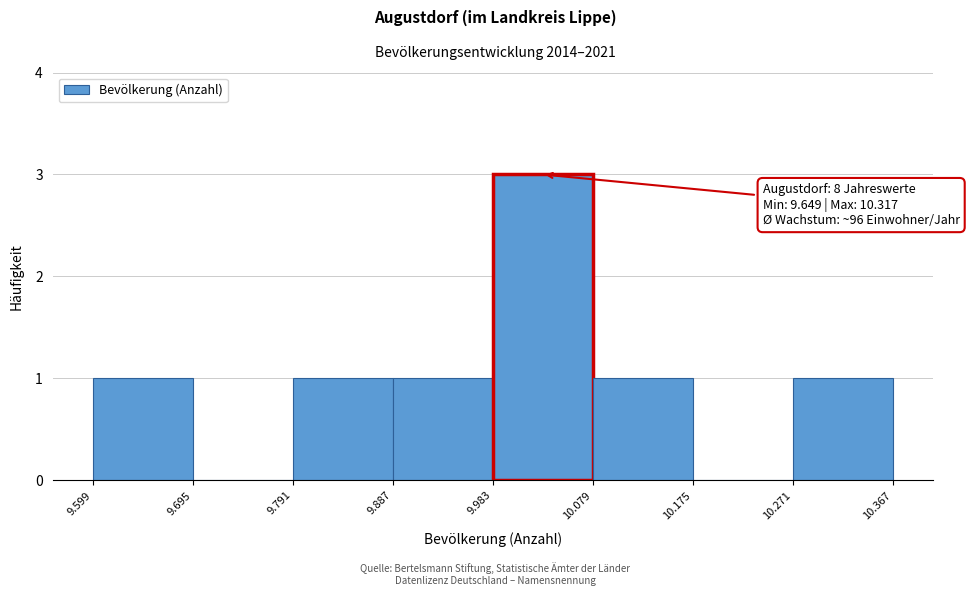

Reading right to left, what are all the values shown in this chart?

10.271=1	10.175=0	10.079=1	9.983=3	9.887=1	9.791=1	9.695=0	9.599=1